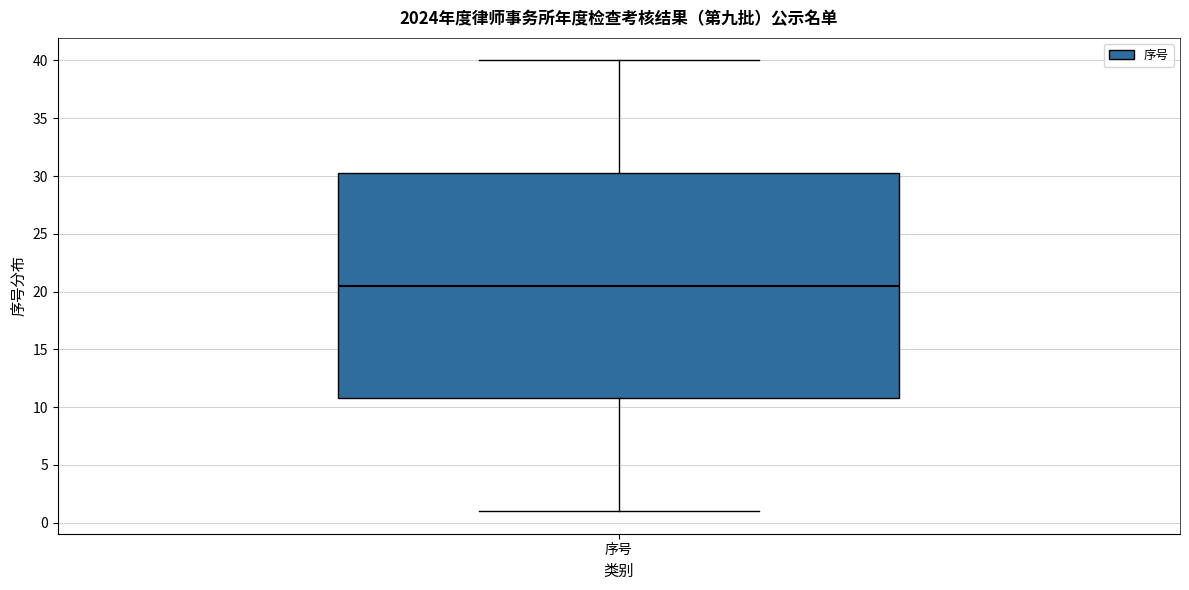

Where is the lower edge of the box for 序号 on the y-axis? The values are not printed on the chart, so give them approximately, as read against the axis.

11.0